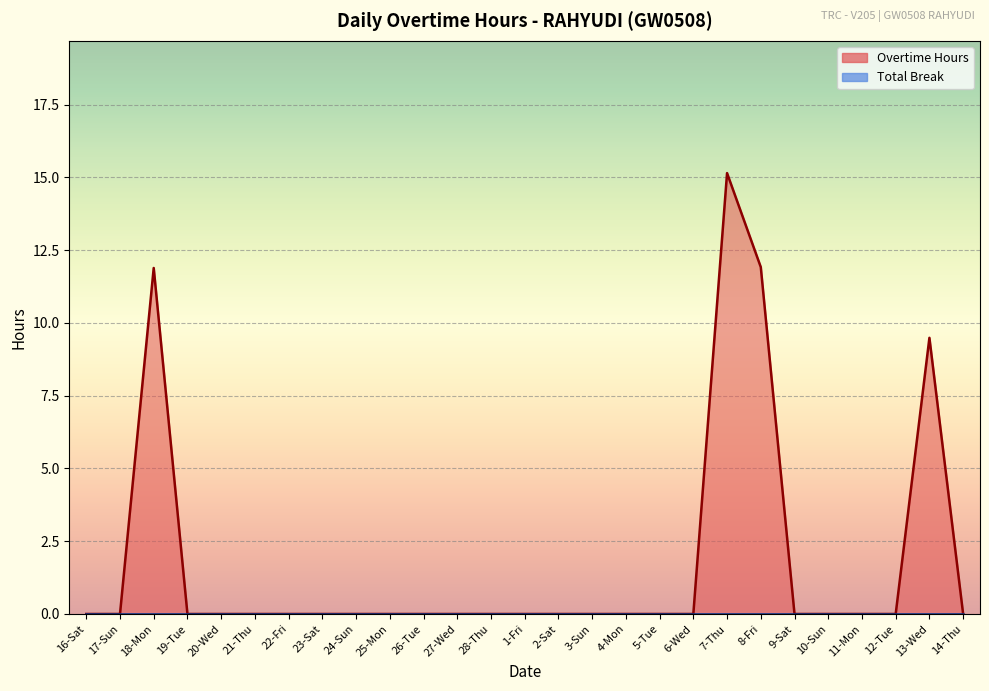

Reading left to right, transcribe all the data shown in this chart.

0.0	0.0	11.9	0.0	0.0	0.0	0.0	0.0	0.0	0.0	0.0	0.0	0.0	0.0	0.0	0.0	0.0	0.0	0.0	15.2	11.9	0.0	0.0	0.0	0.0	9.5	0.0